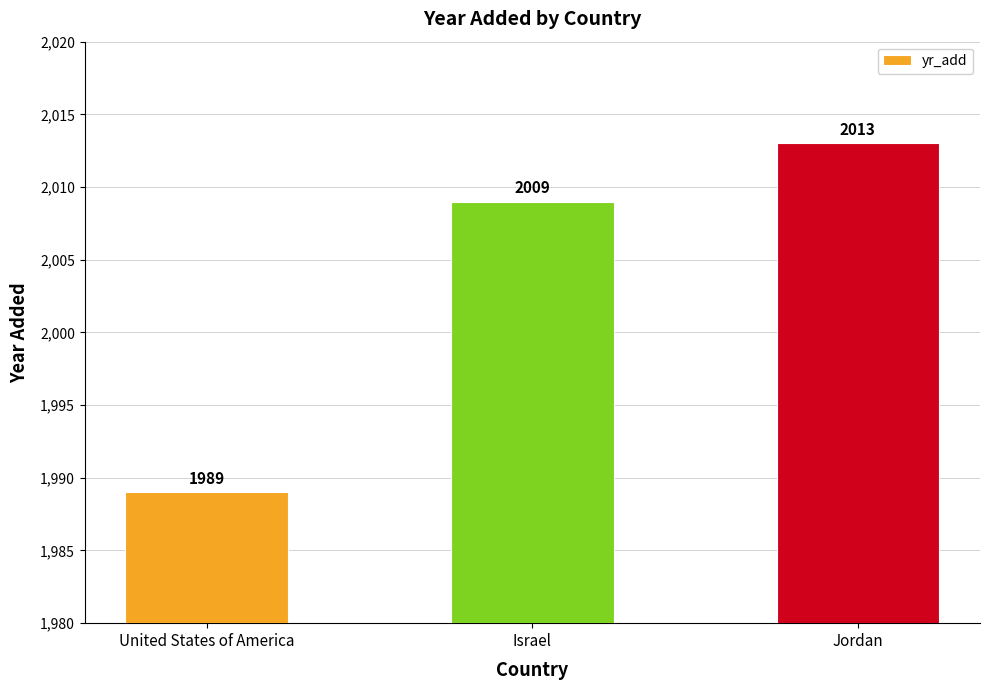

What is the greatest value displayed?

2013